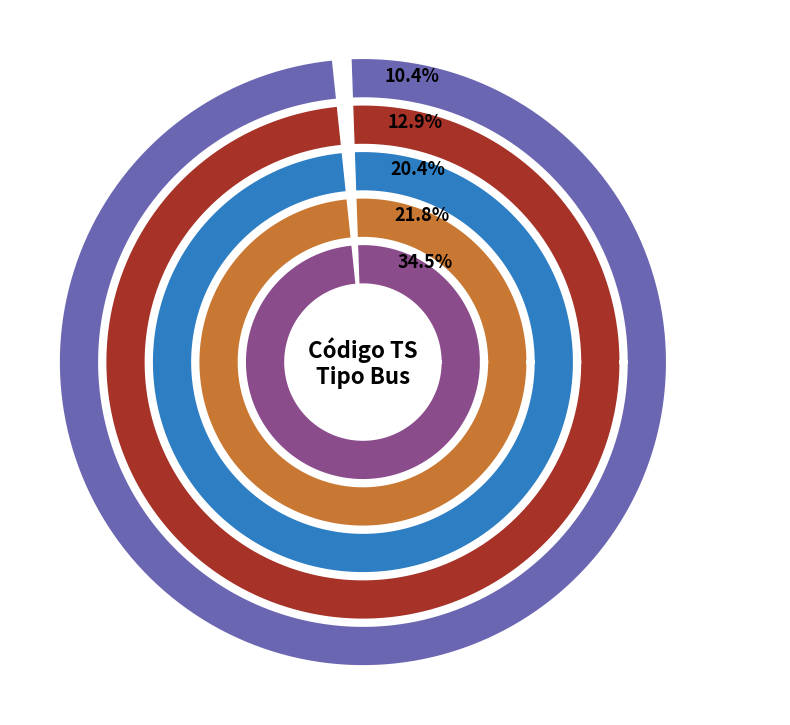

Do R and A together represent more than half of the pie?

No